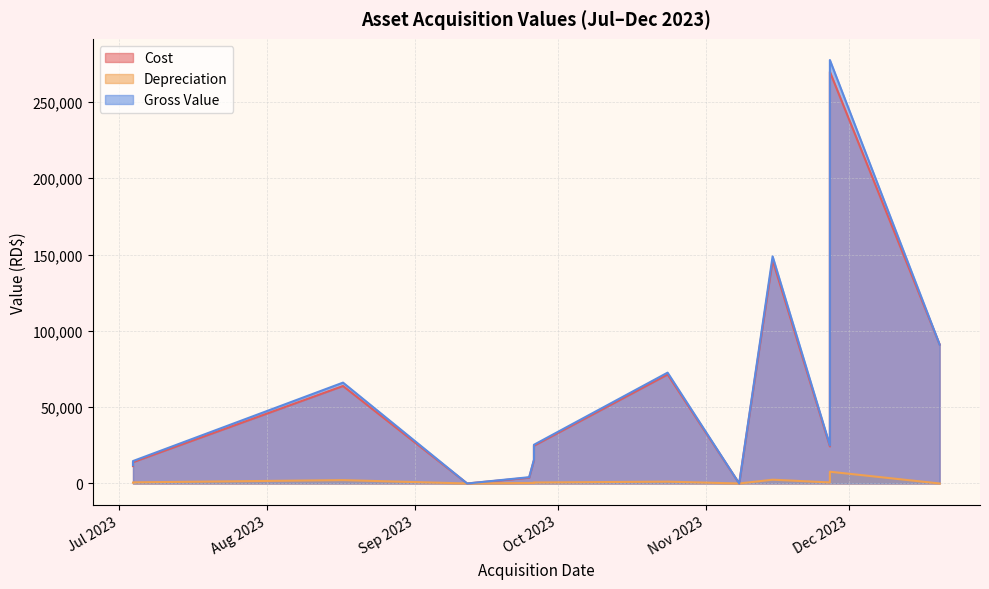

True or false: Gross Value and Depreciation cross at least once.

False